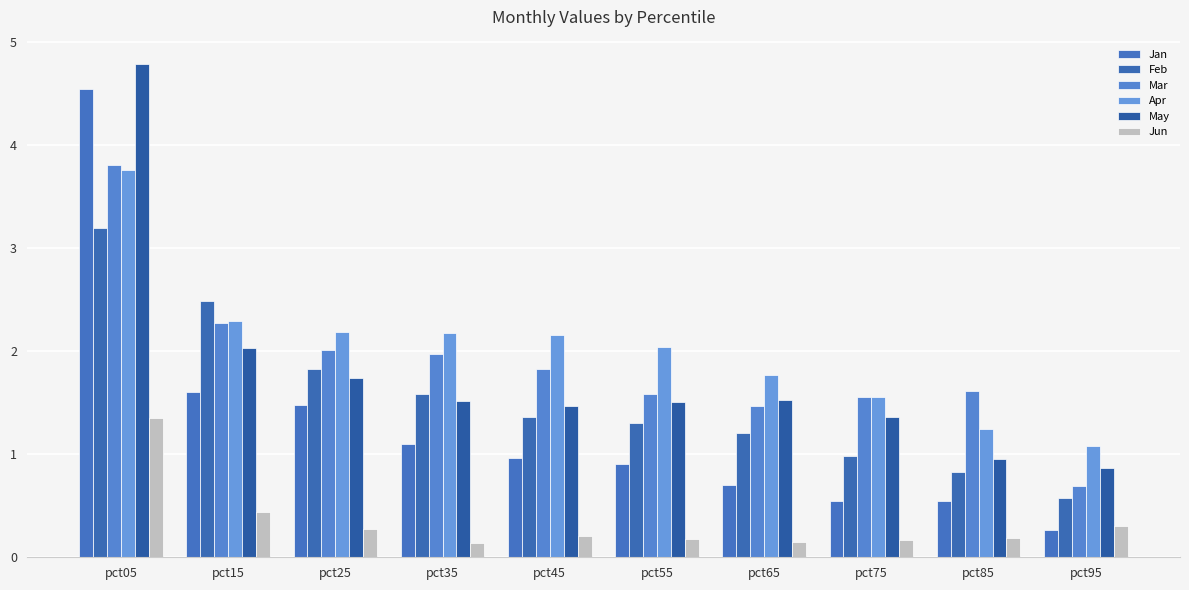

What is the value of the Feb bar at the 3rd from the left?

1.8